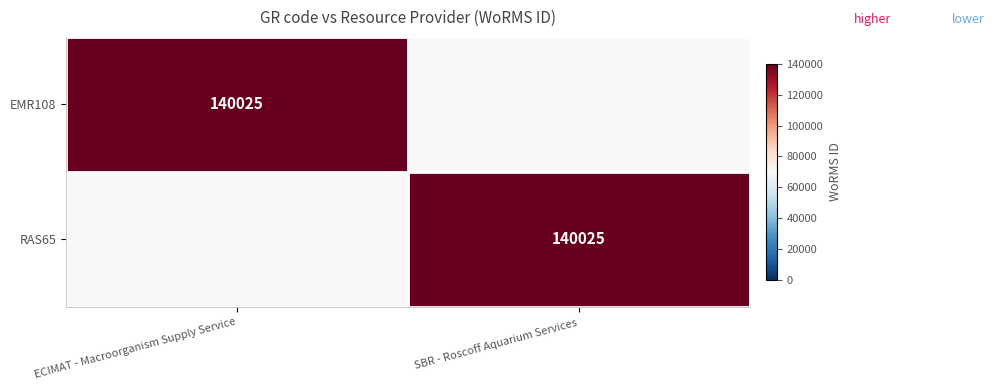

Between ECIMAT - Macroorganism Supply Service and SBR - Roscoff Aquarium Services, which is larger?

ECIMAT - Macroorganism Supply Service